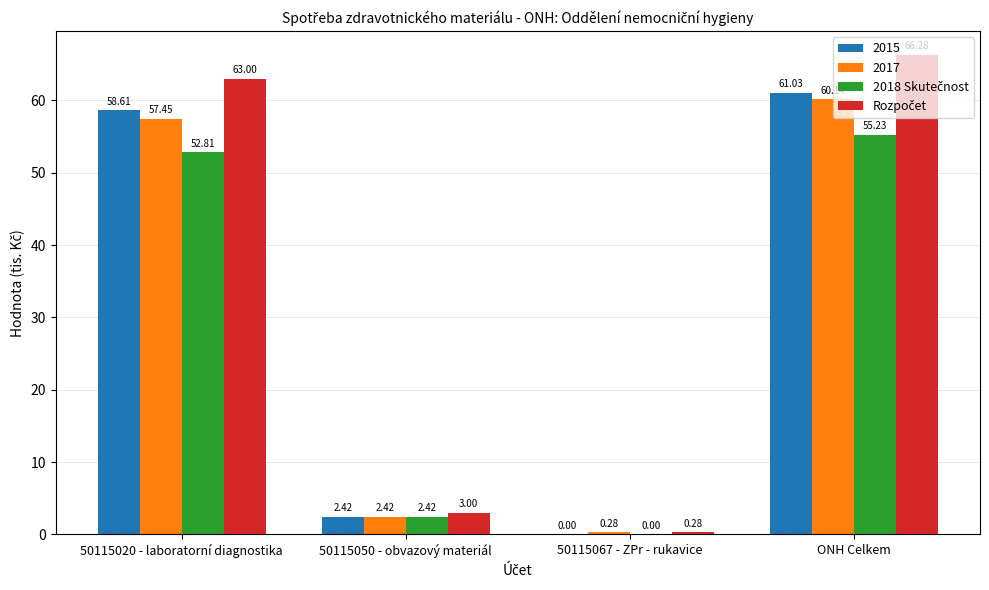

What is the sum of the 2017 values at ONH Celkem and 50115020 - laboratorní diagnostika?

117.6